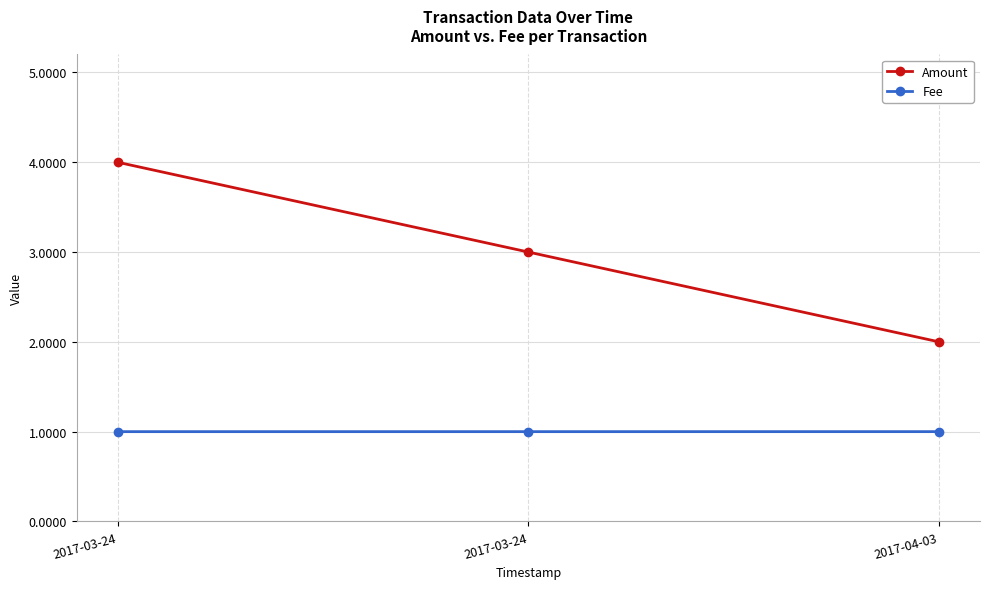

Where is Amount nearest to the value 3?

2017-03-24